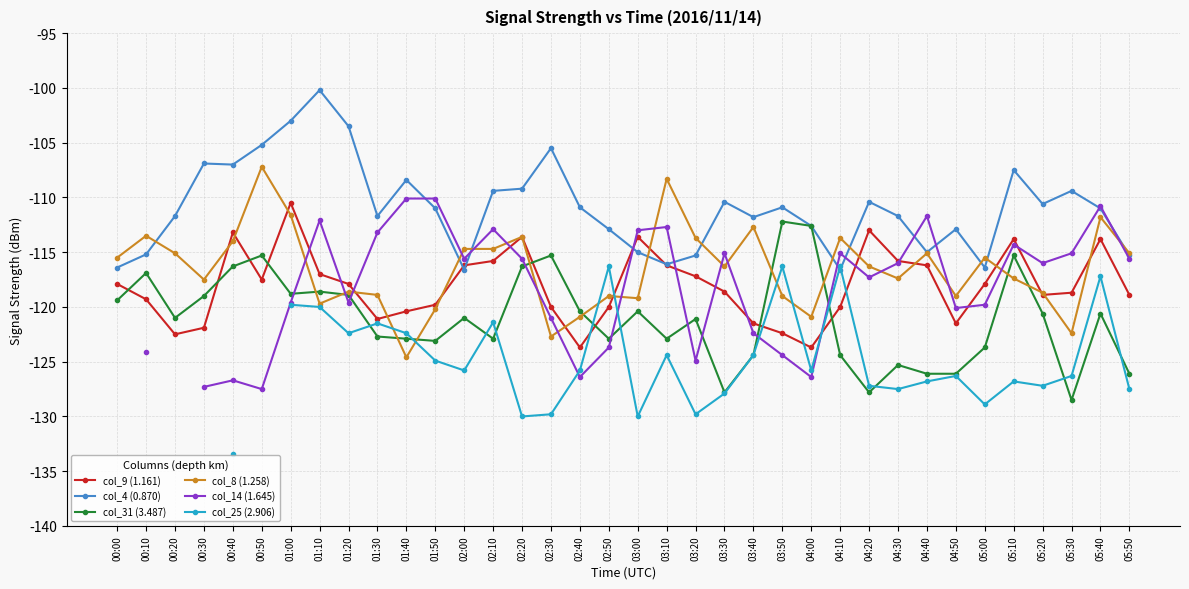

What is the label of the 13th point from the left?

02:00